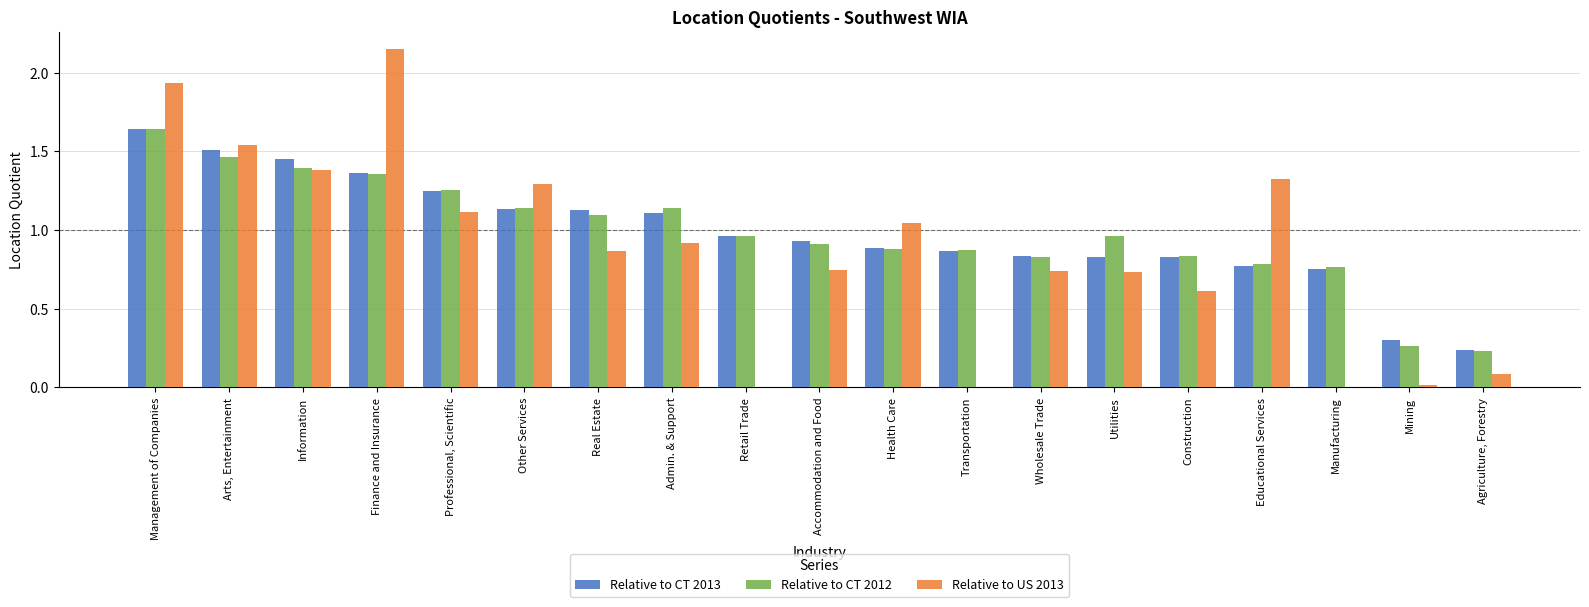

The value of Relative to CT 2013 at Construction is 0.8. True or false?

True